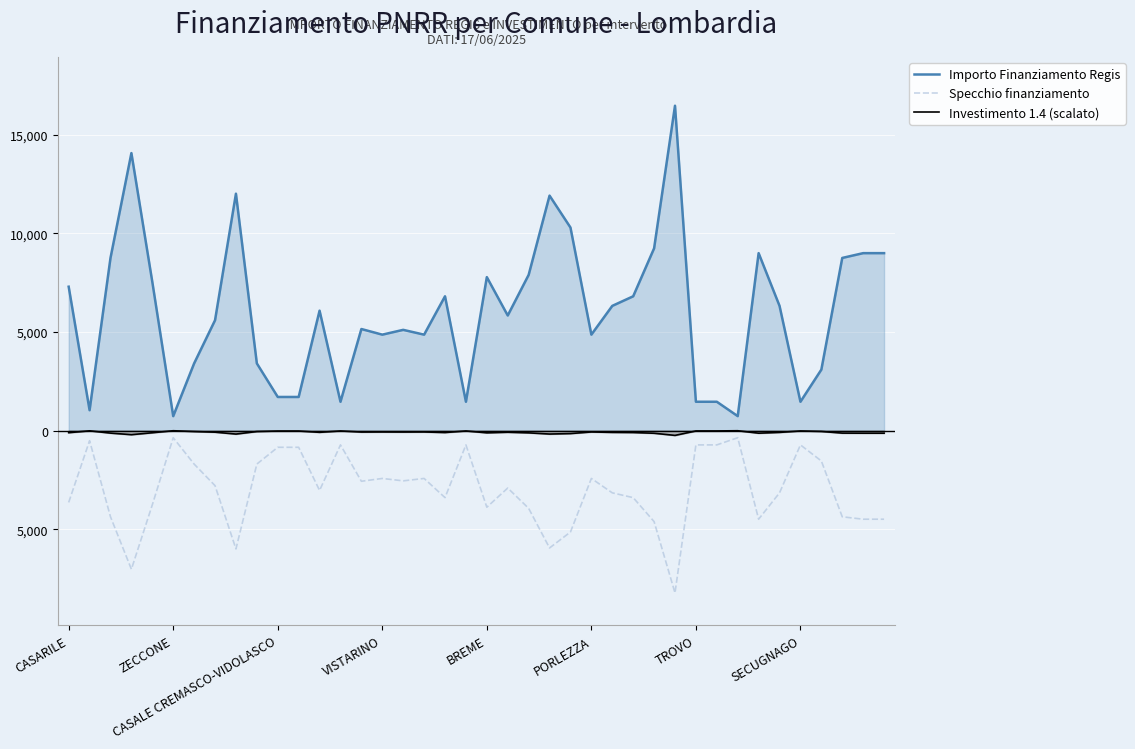

List the series in order of their peak value, highest first.

Importo Finanziamento Regis, Investimento 1.4 (scalato), Specchio finanziamento